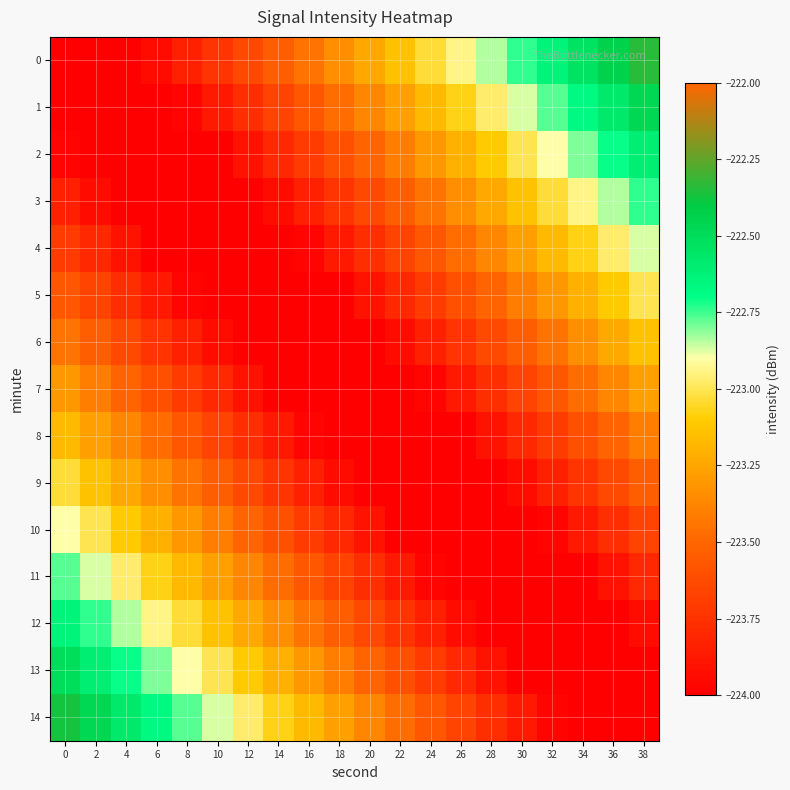

Count the number of data series in this chart.

15